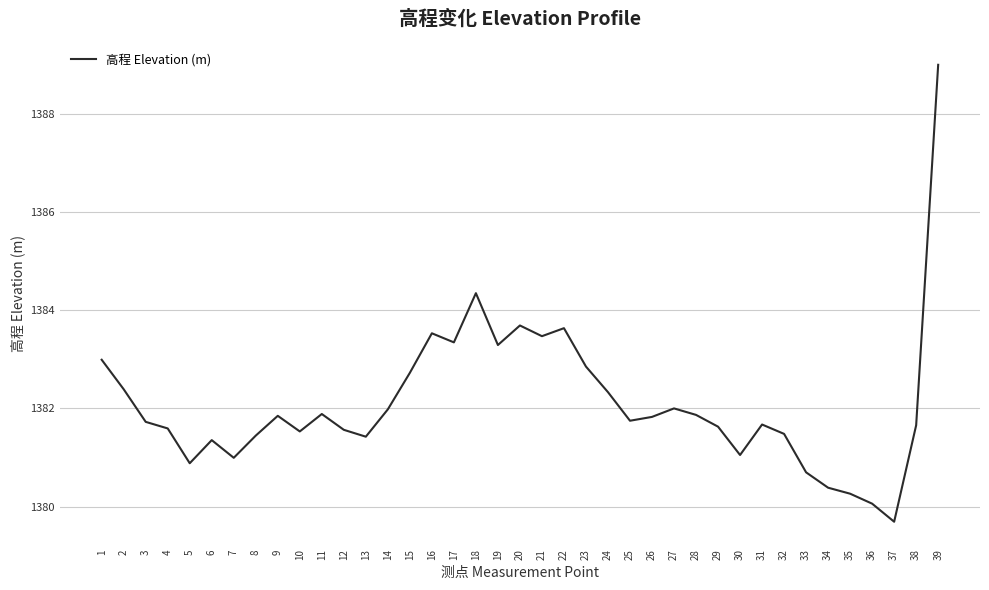

Which has a higher value, 20 or 14?

20